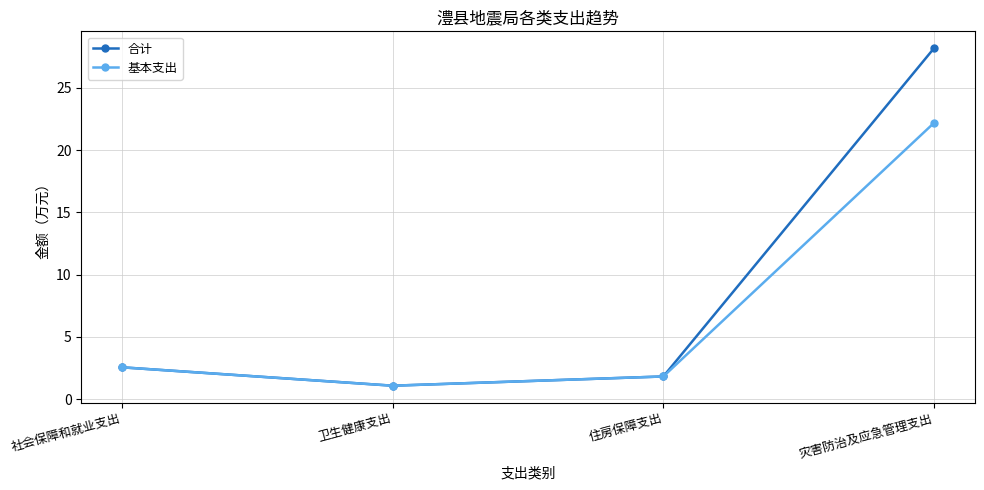

How many interior local valleys does the 基本支出 series have?

1